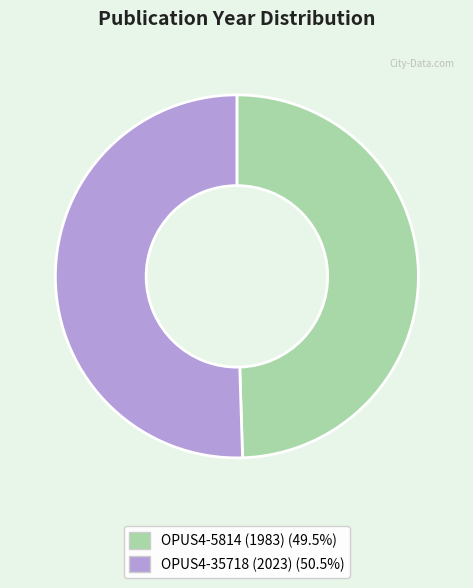

Is there any slice that represents more than half of the pie?

Yes